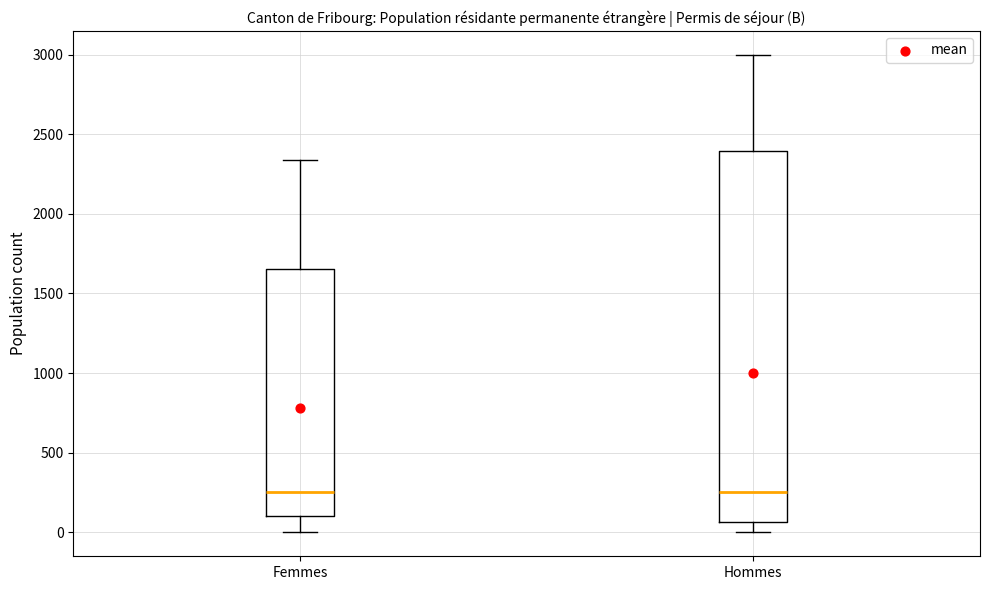

Reading left to right, read every box against the y-axis: the position of its median line, the range the box covers, and the ends of its whiskers. The values are not printed on the chart, so give them approximately, as read against the axis.

Femmes: median 250, box 100 to 1650, whiskers 0 to 2350
Hommes: median 250, box 50 to 2400, whiskers 0 to 3000